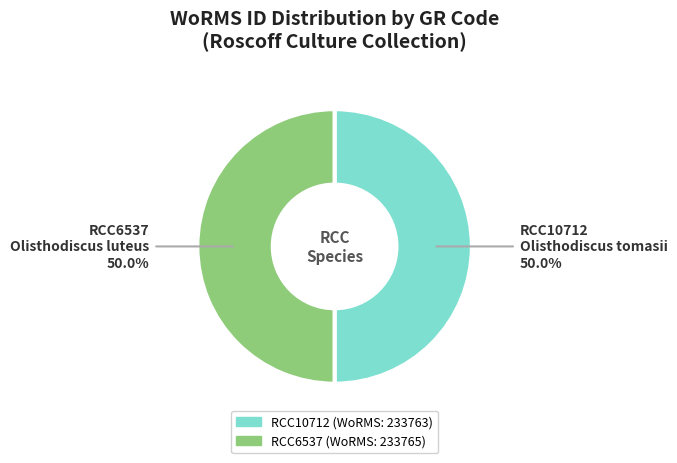

Is it true that RCC6537 is 59% of the pie?

False